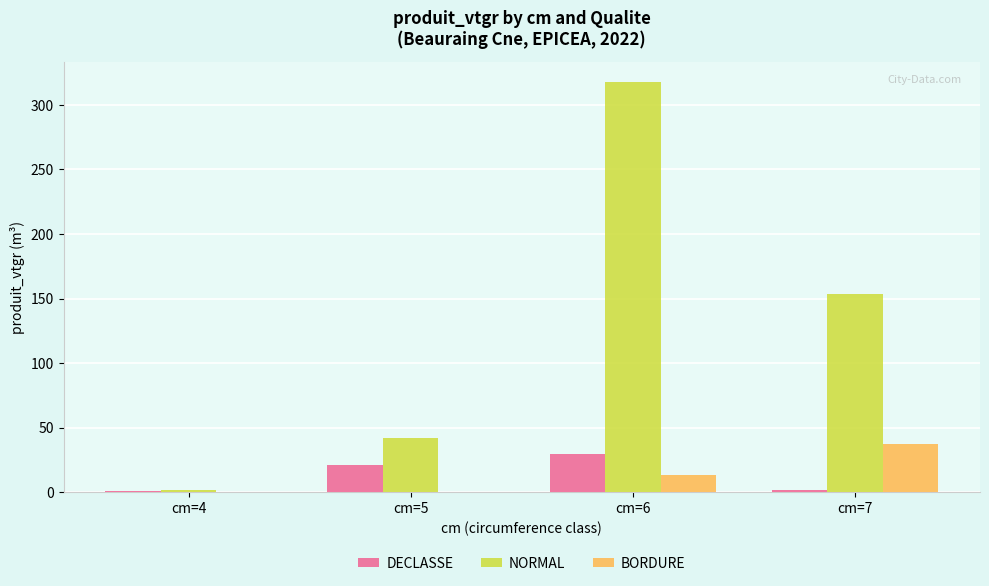

Does the chart contain stacked bars?

No